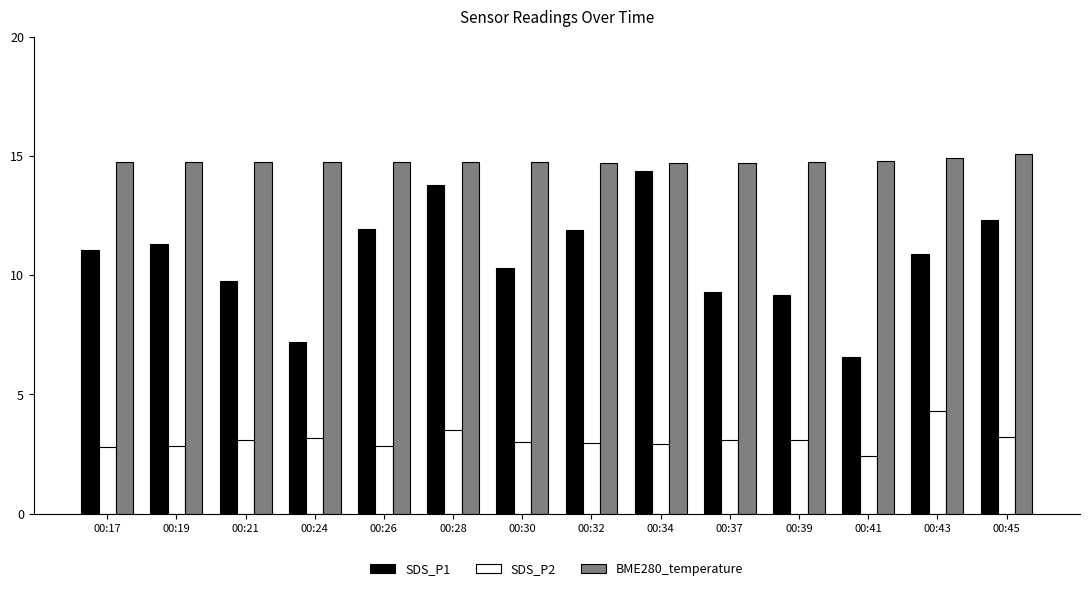

At how many categories does at least one series exceed 5?

14